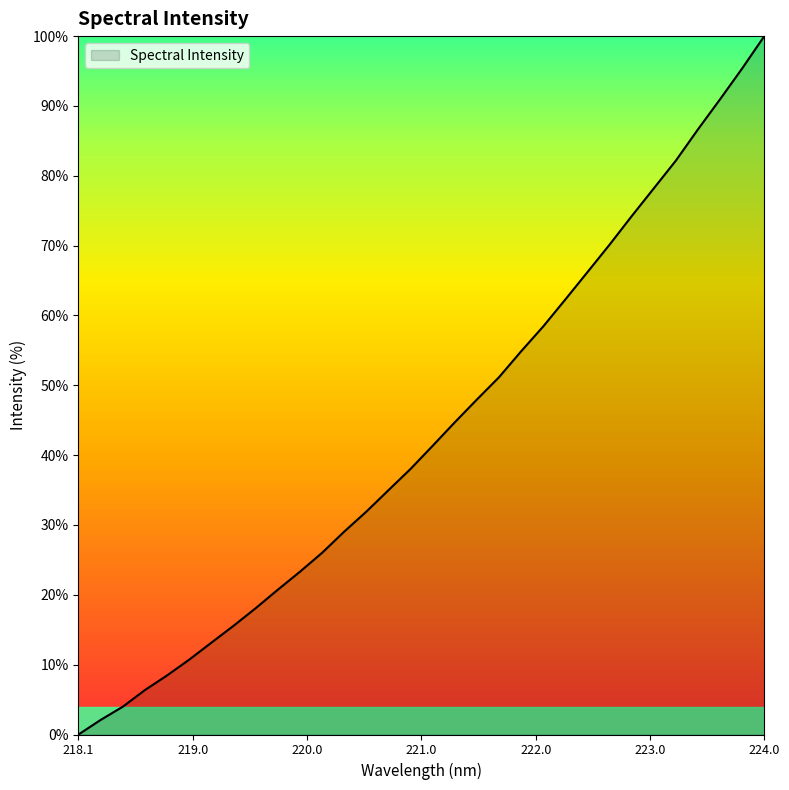

How many lines are shown in the chart?

1